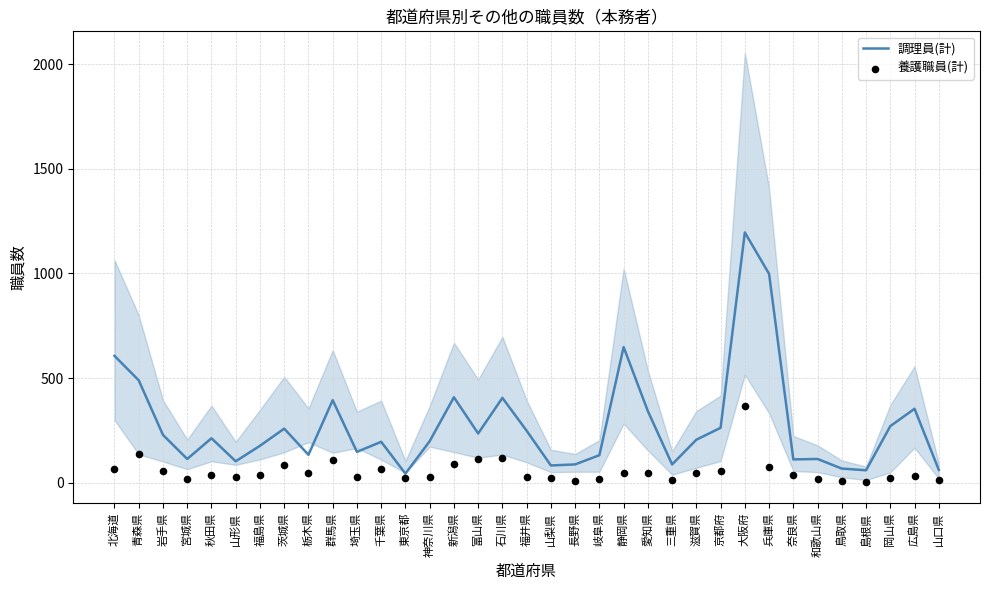

Which series has the widest spread of Y values?

調理員(計)